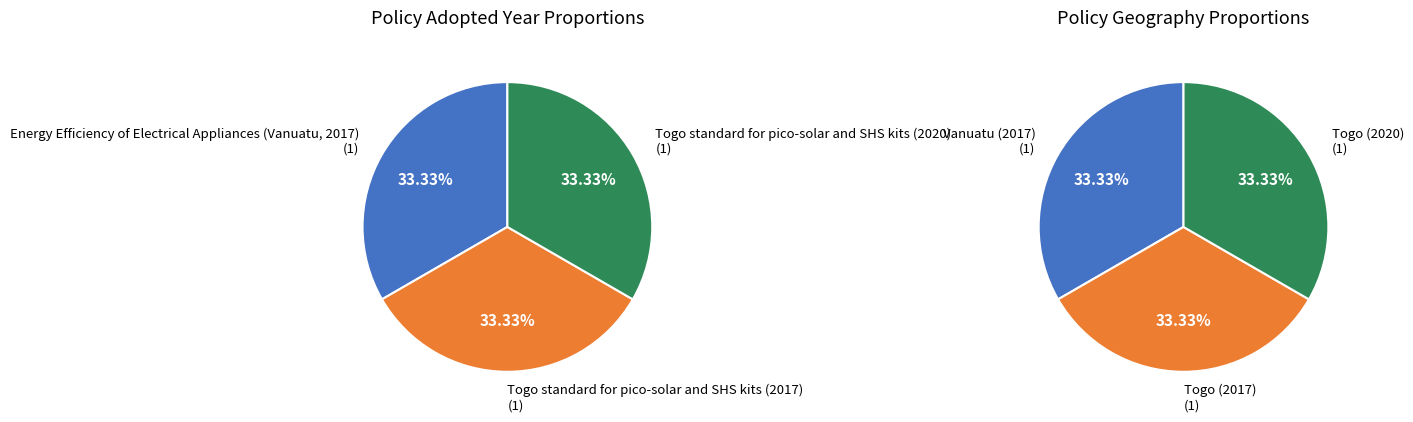

Is Energy Efficiency of Electrical Appliances (Vanuatu, 2017) the majority of the pie?

No